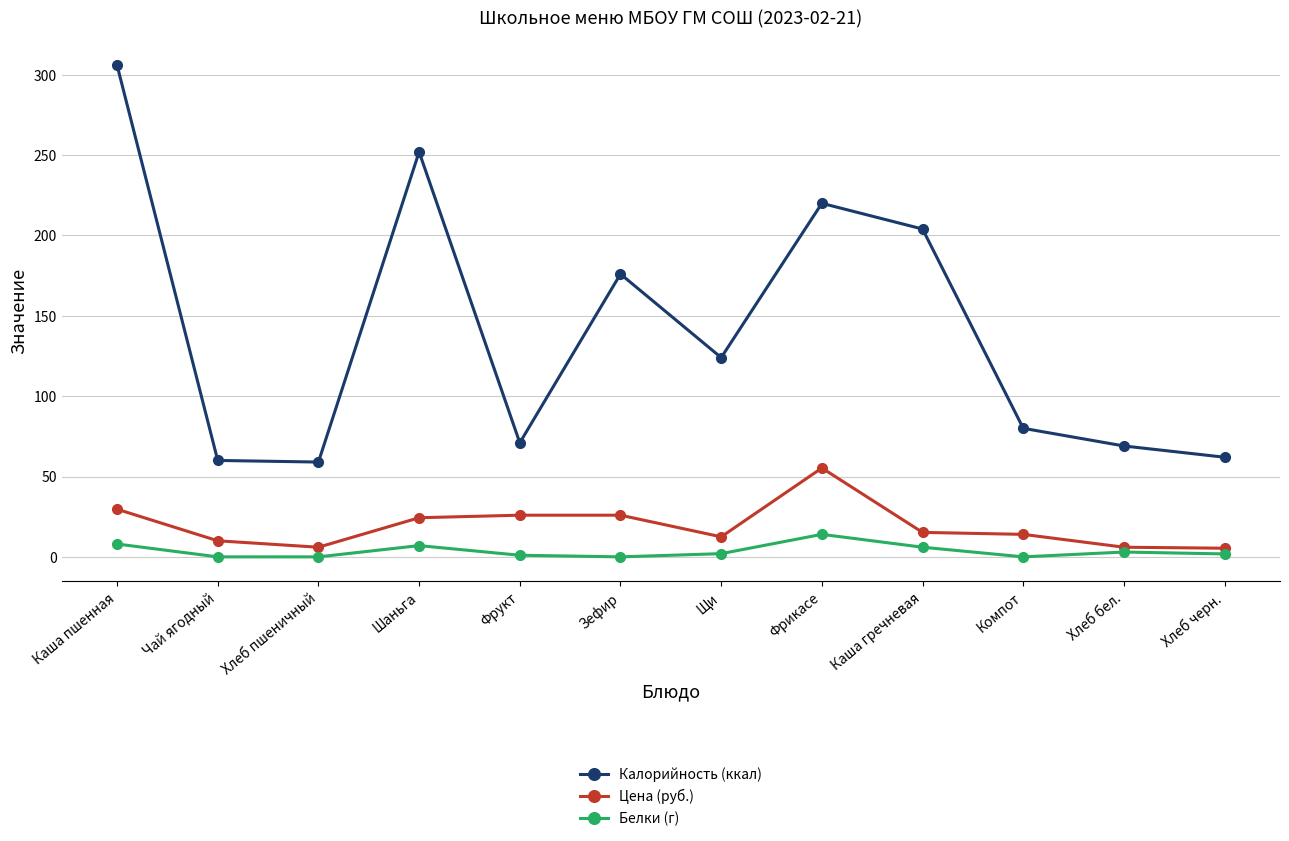

Where is the first local maximum for Калорийность (ккал)?

Шаньга